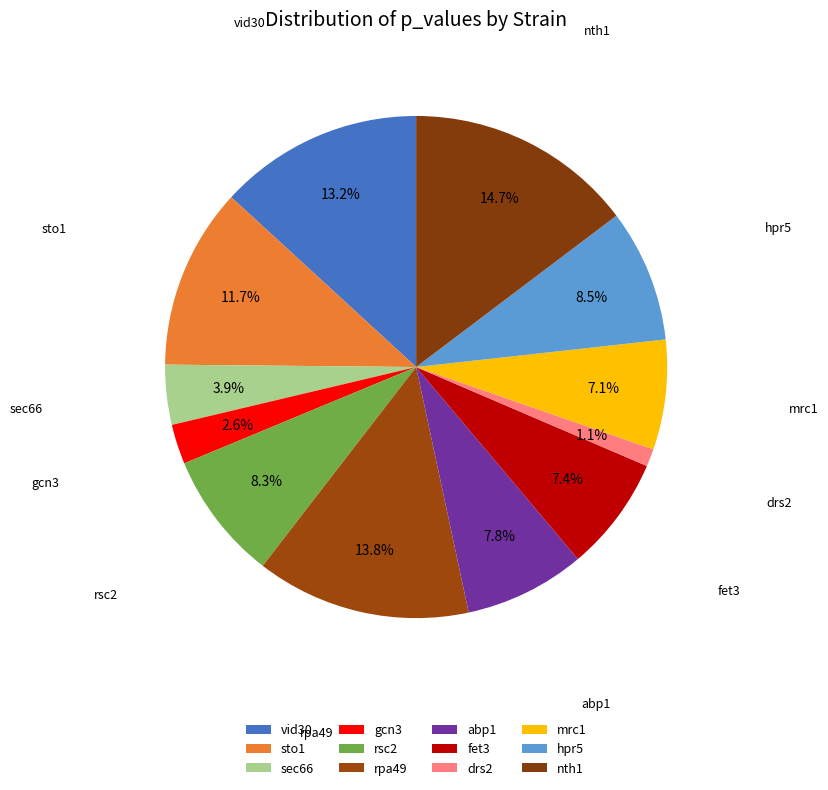

Count the number of slices in the pie.

12